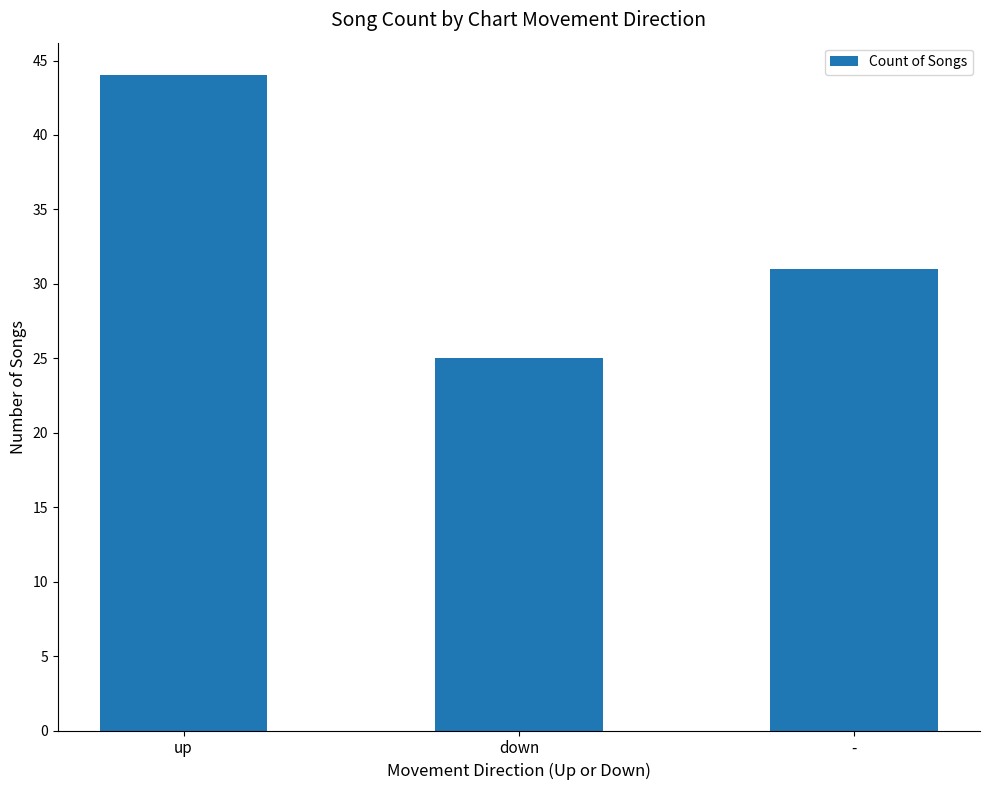

Reading left to right, what are all the values shown in this chart?

44	25	31